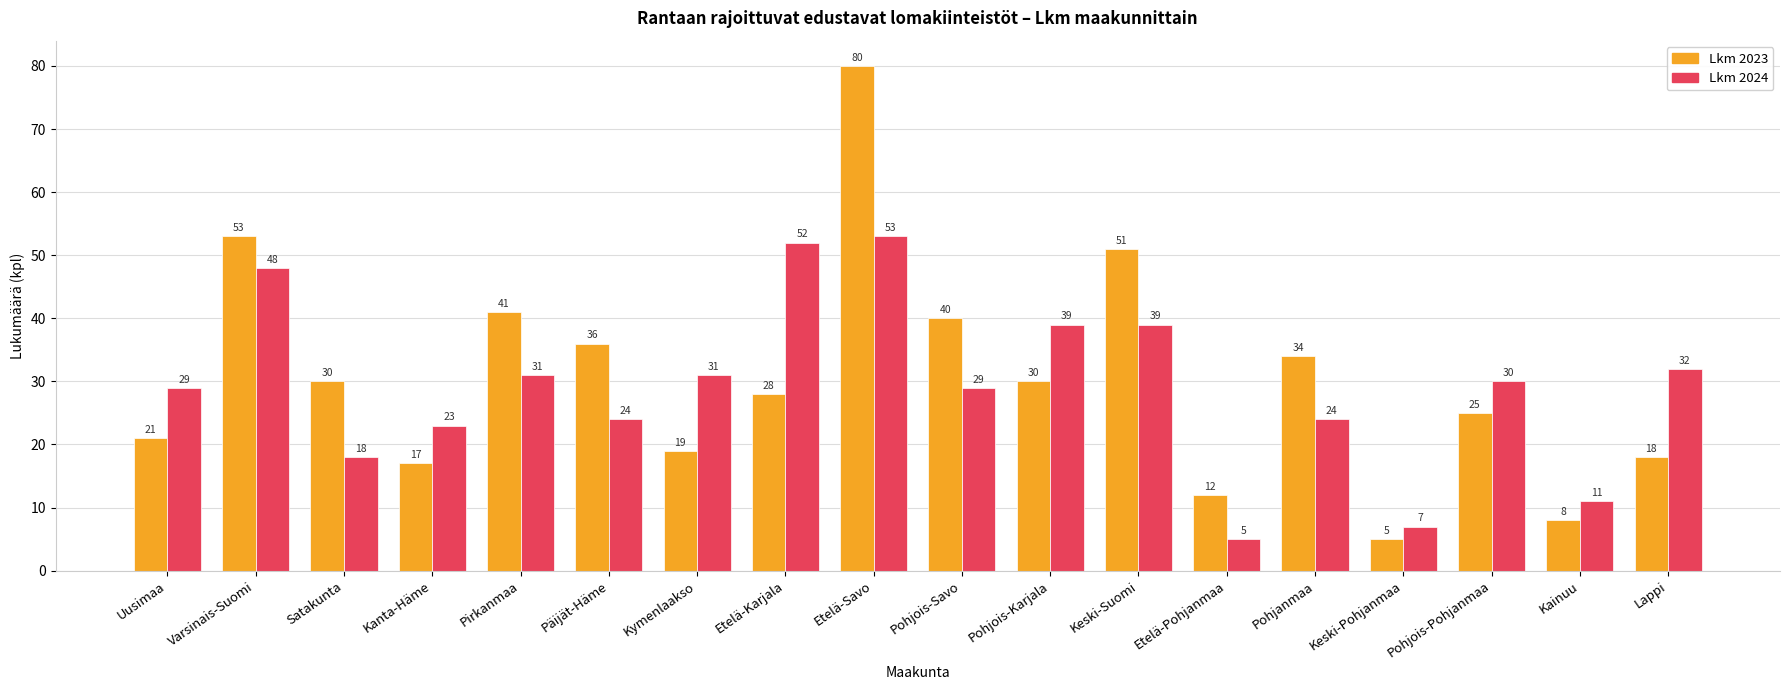

The value of Lkm 2024 at Päijät-Häme is 14. True or false?

False